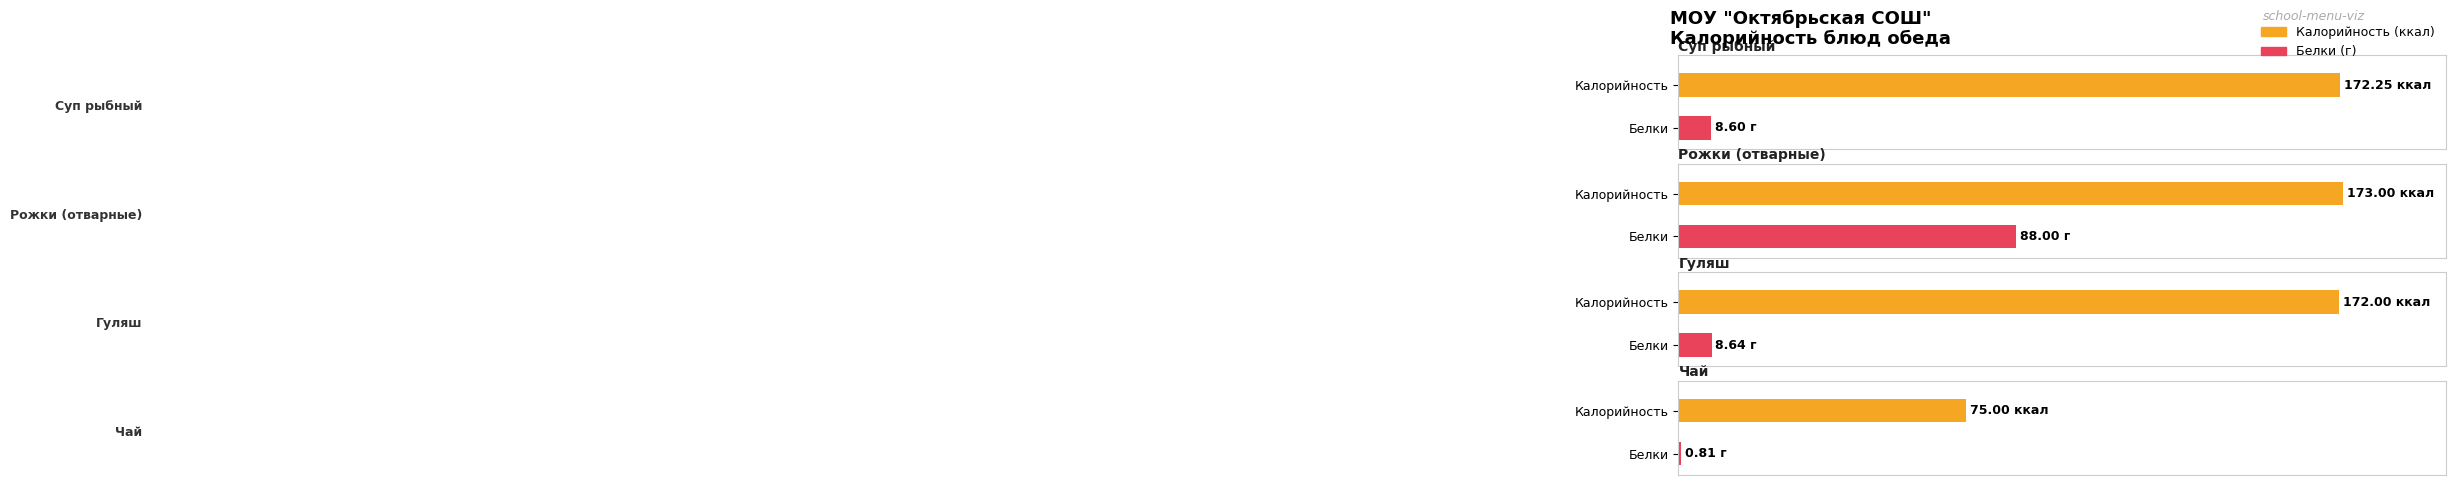

Does the chart contain any negative values?

No